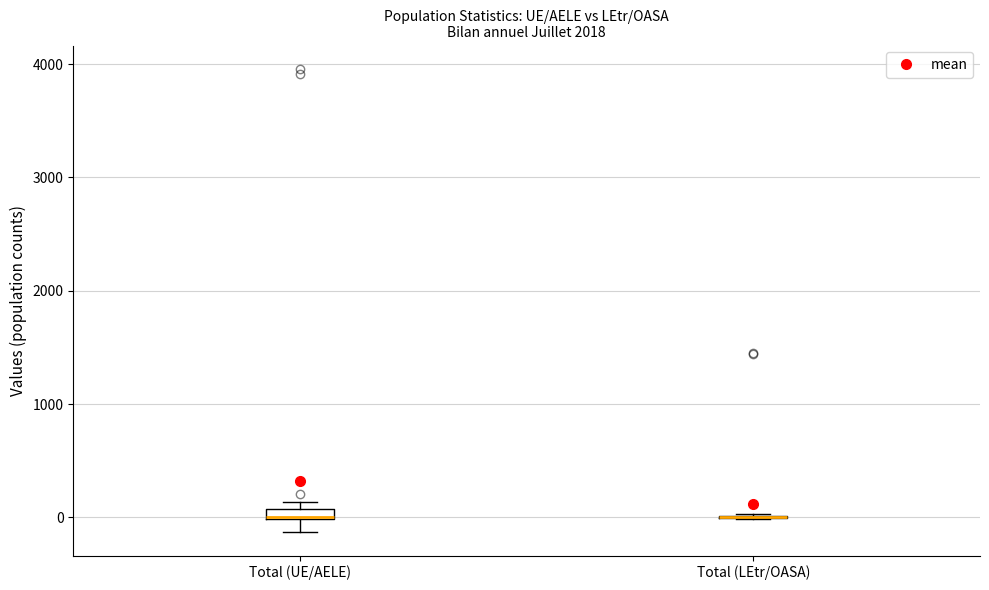

Where is the upper edge of the box for Total (UE/AELE) on the y-axis? The values are not printed on the chart, so give them approximately, as read against the axis.

100